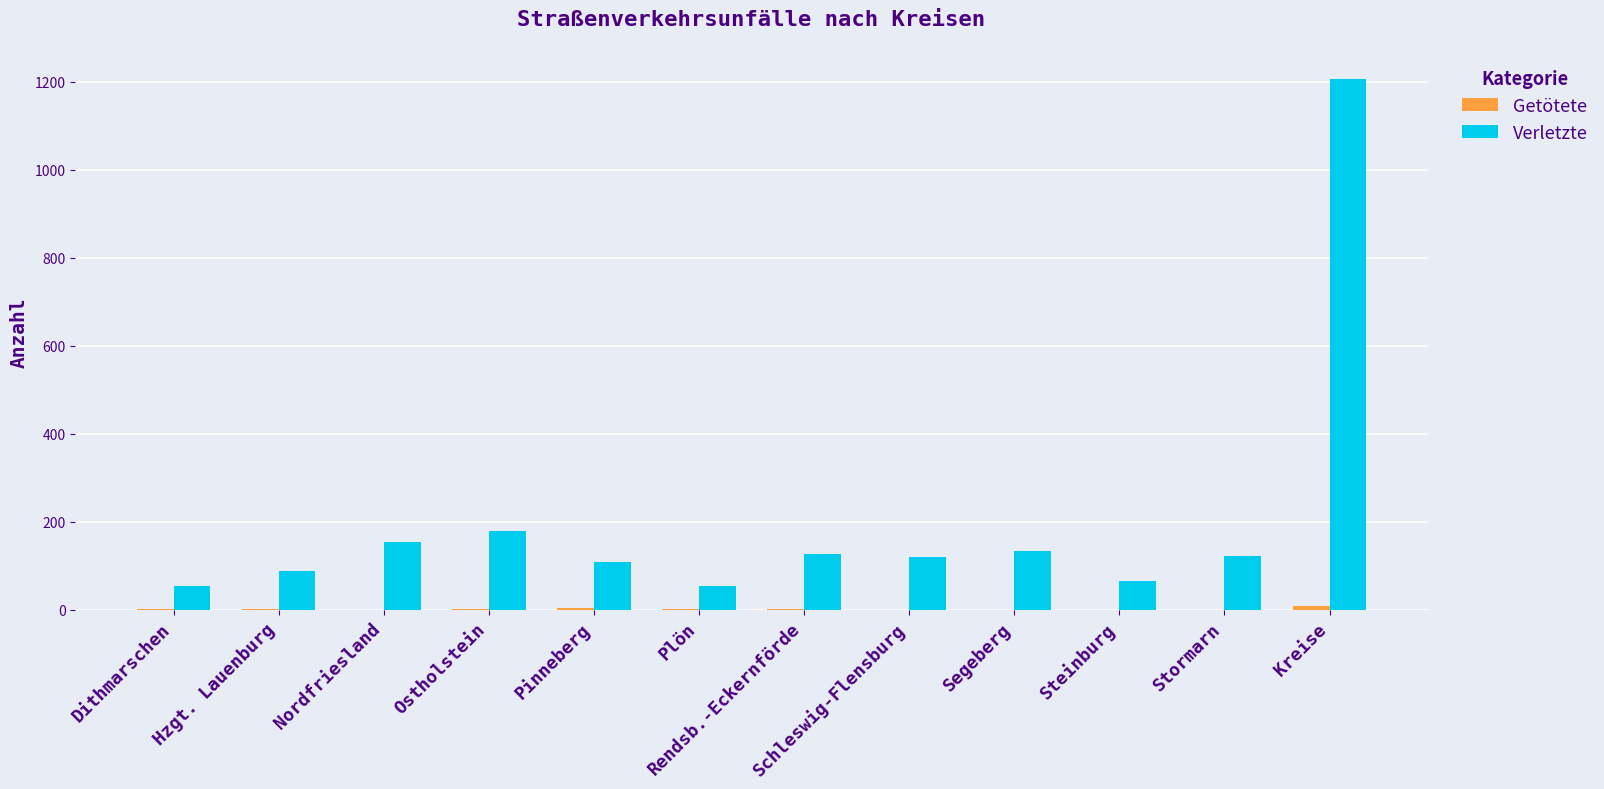

What is the sum of all Verletzte values?

2410